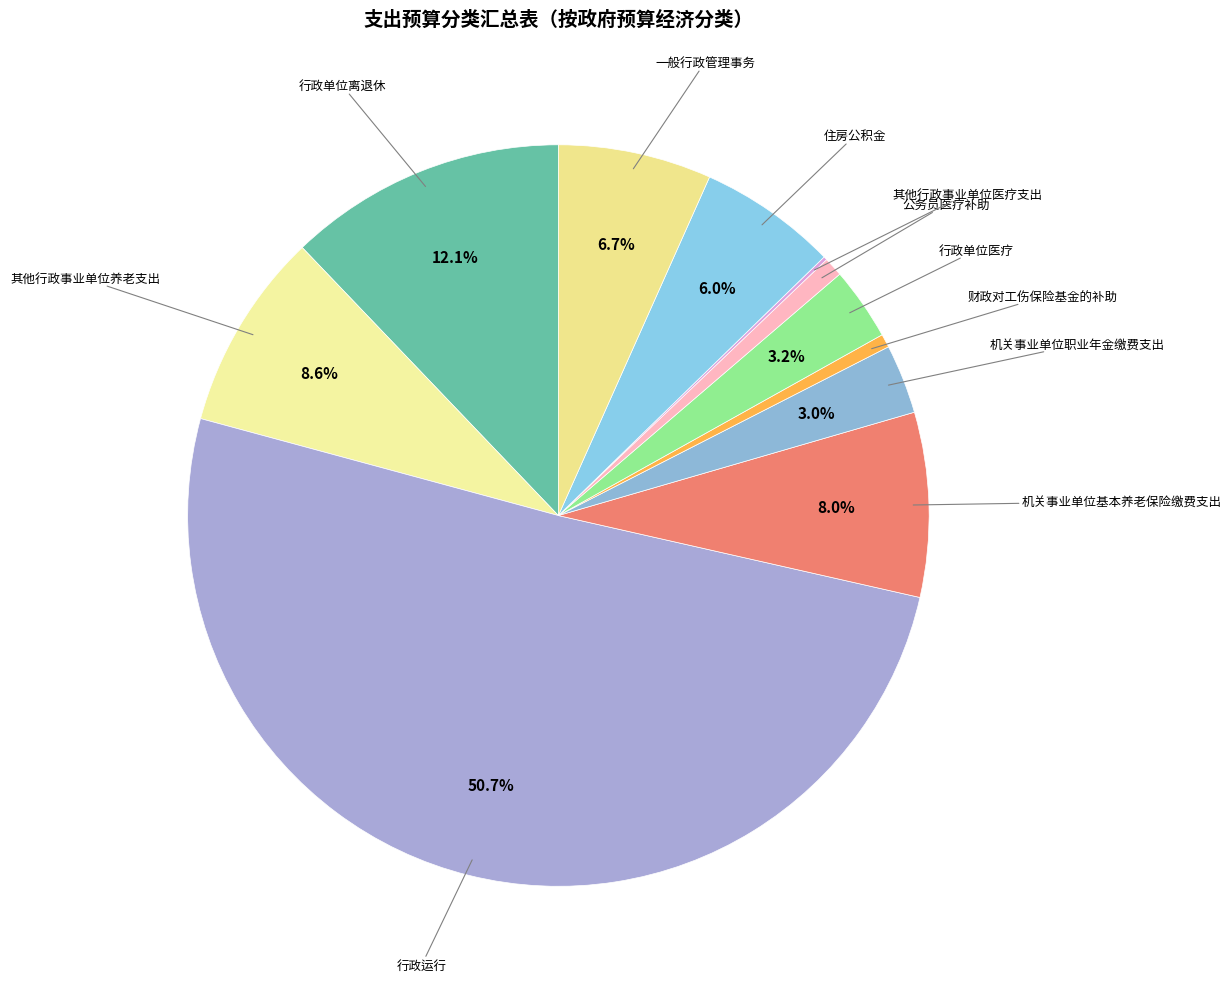

To the nearest percent, what is the difference between the 住房公积金 and 机关事业单位职业年金缴费支出 slice percentages?

3%